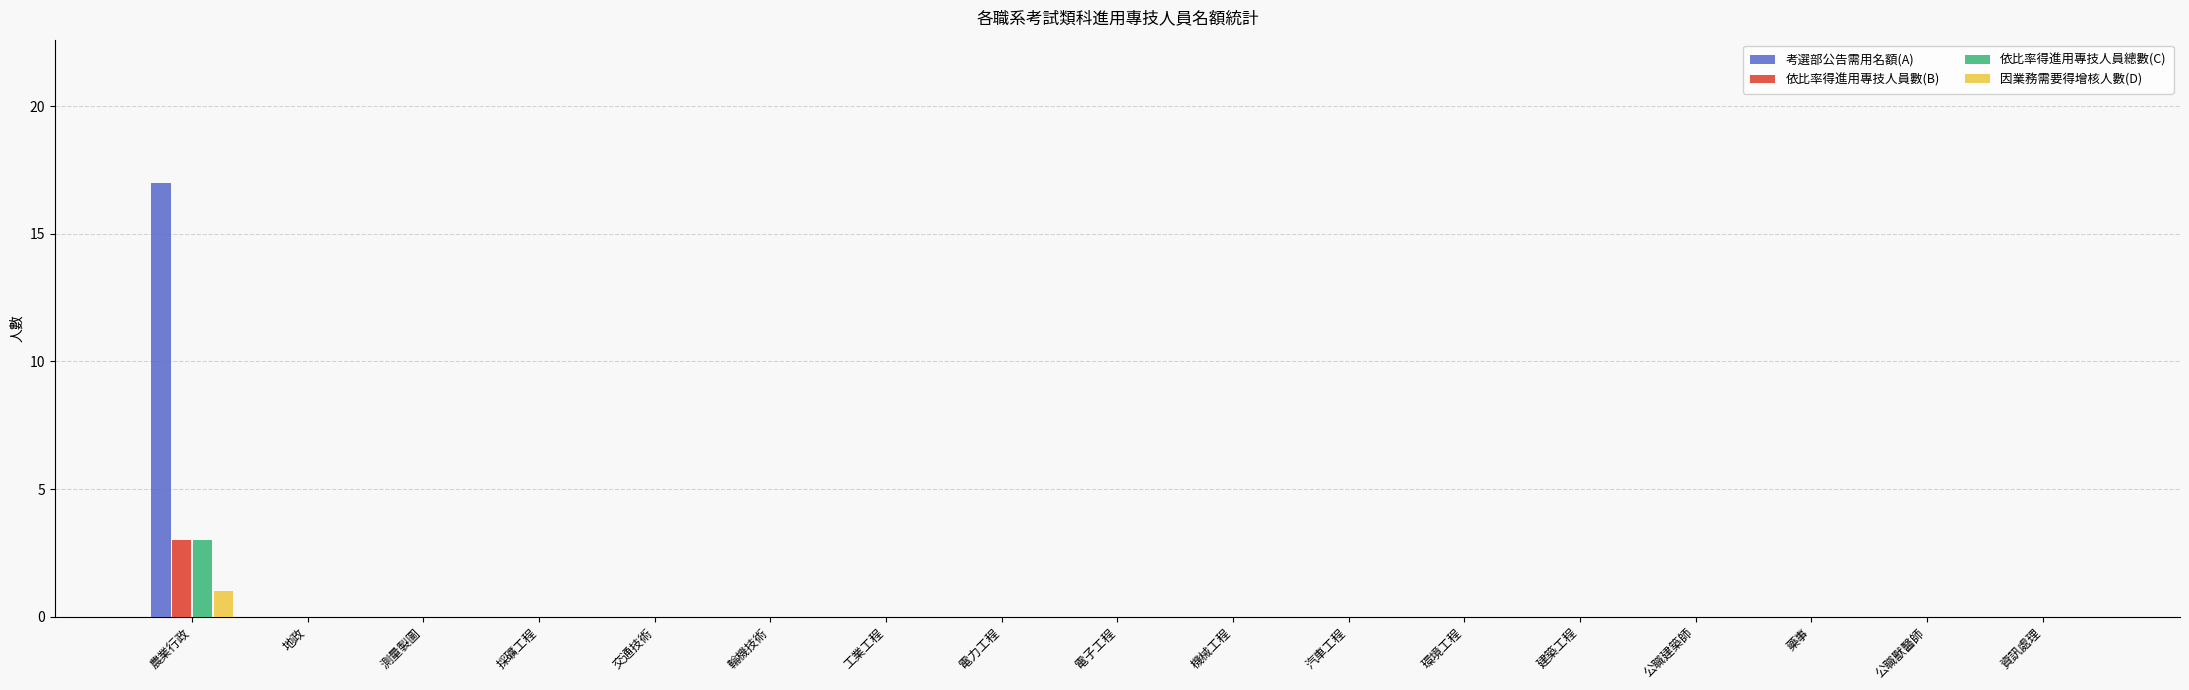

Which category has the highest value across all series?

農業行政